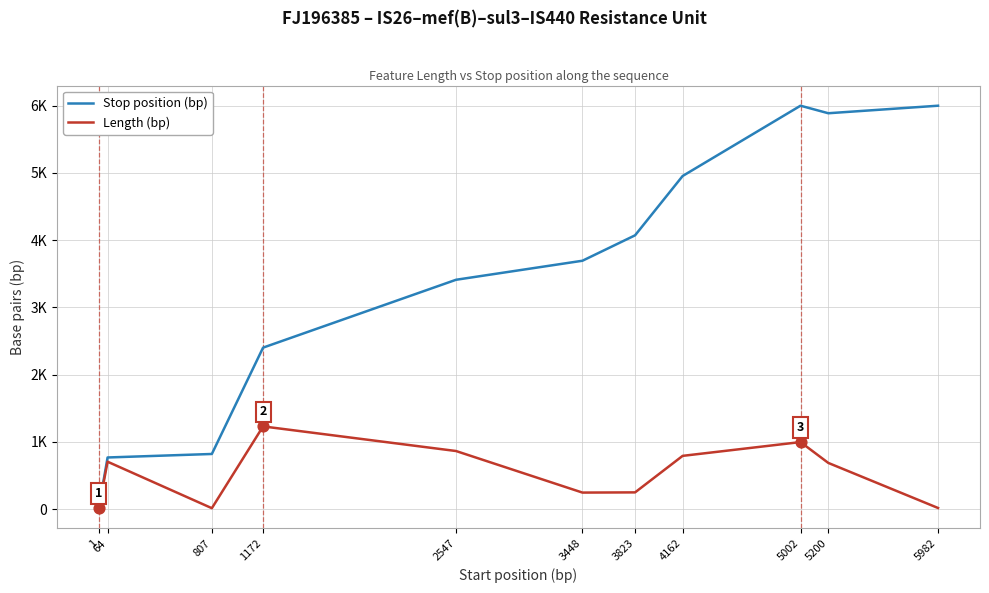

What are all the series names shown in the legend?

Stop position (bp), Length (bp)